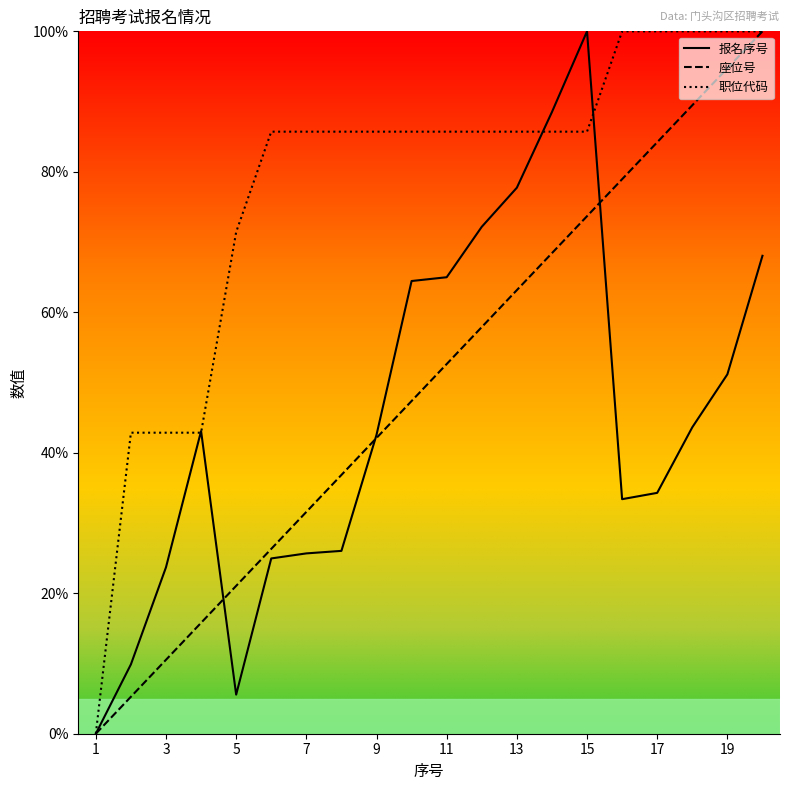

Is it true that 座位号 equals 112.4 at 17?

False